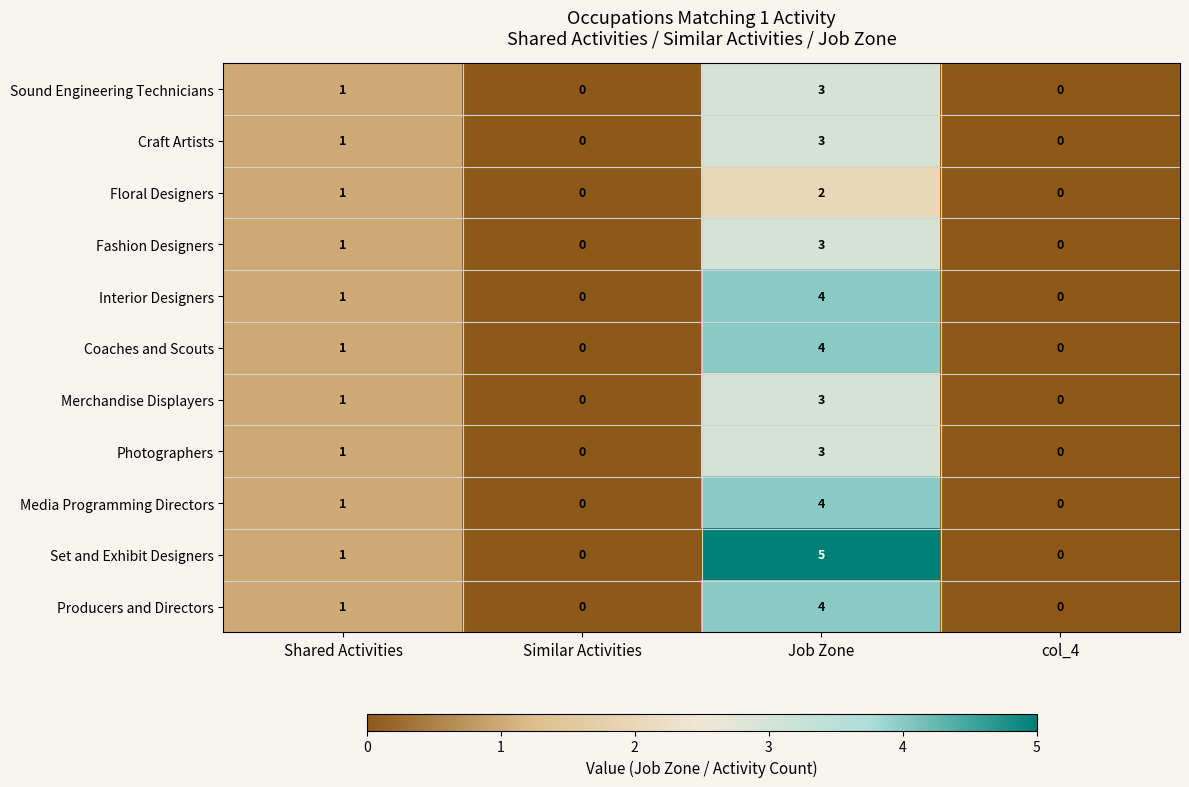

What is the sum of all Producers and Directors values?

5